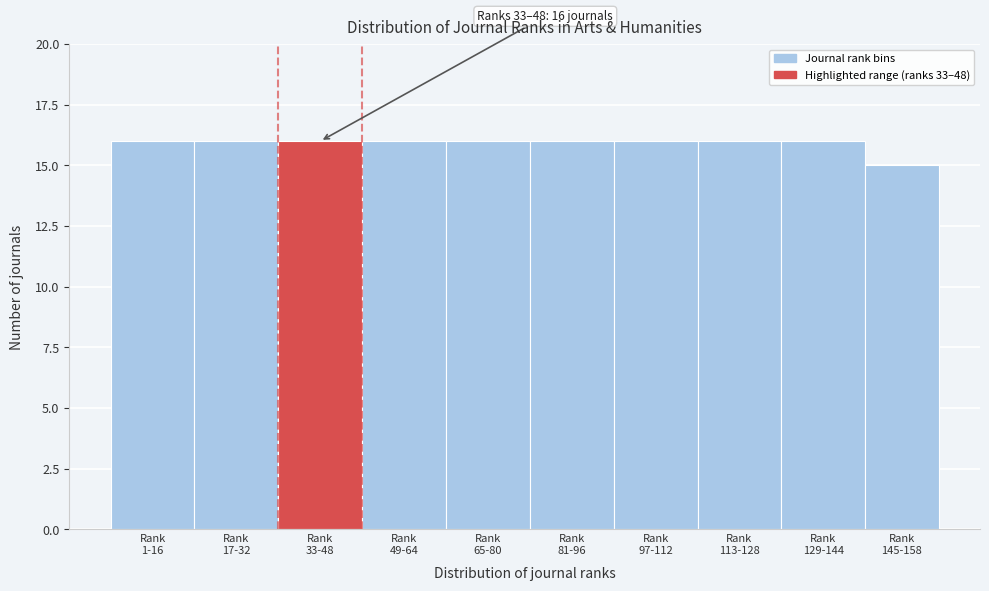

Reading left to right, what are all the values shown in this chart?

16	16	16	16	16	16	16	16	16	15